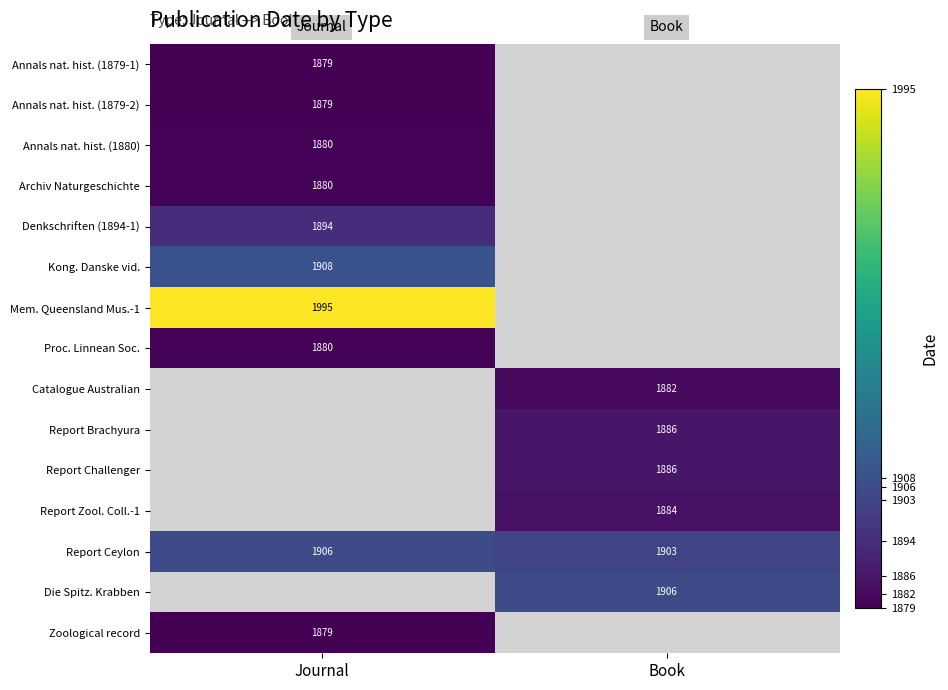

How many data points does each series have?

2